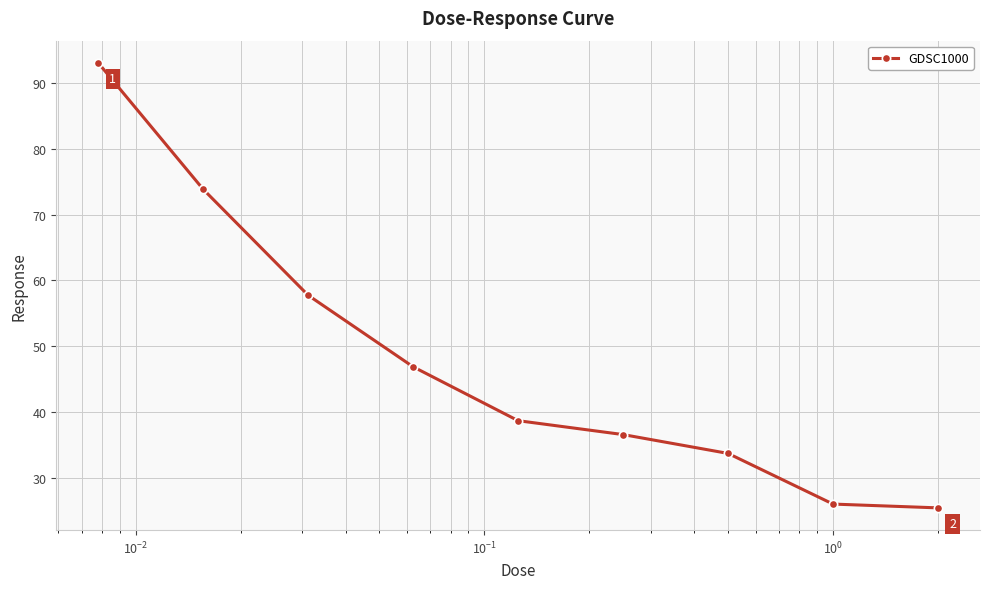

How many distinct data groups are displayed?

1